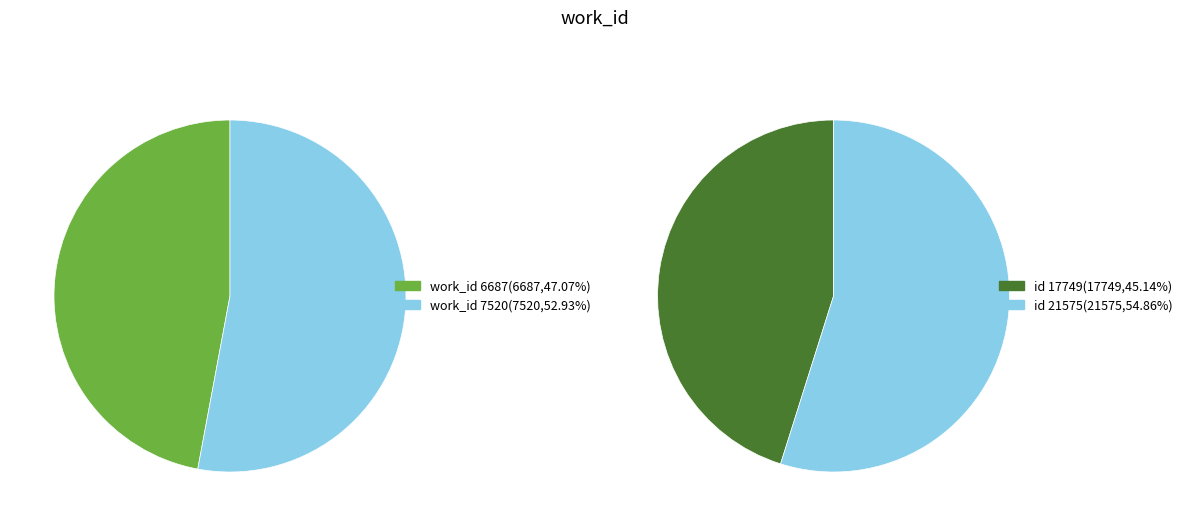

Rank the categories by value from highest to lowest.

7520, 6687